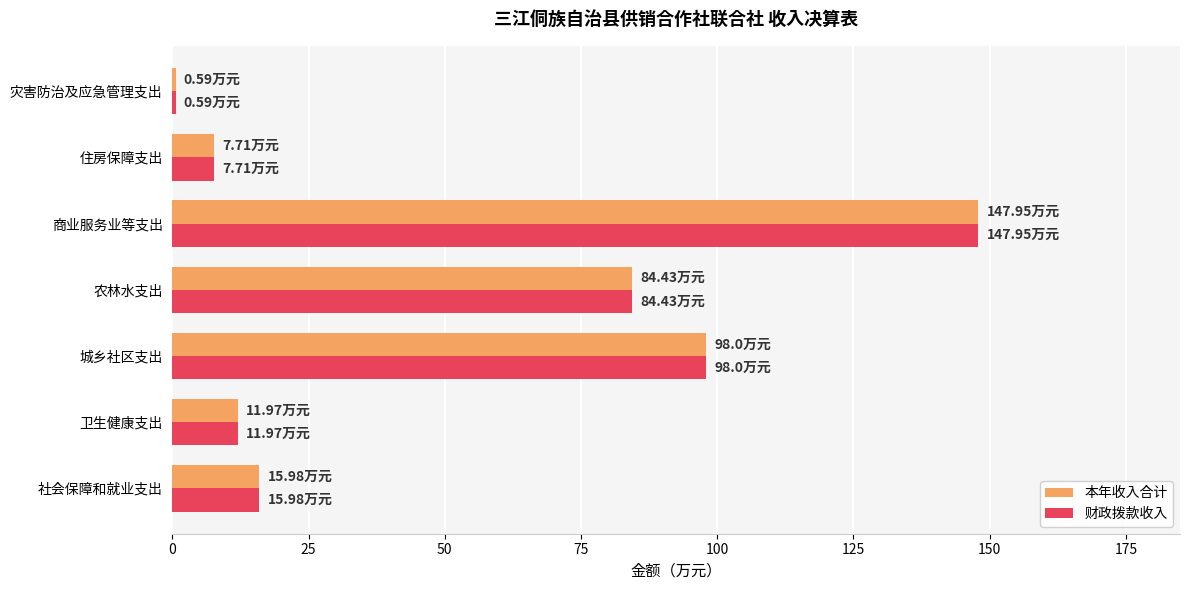

How many values in the 财政拨款收入 series are below 15?

3